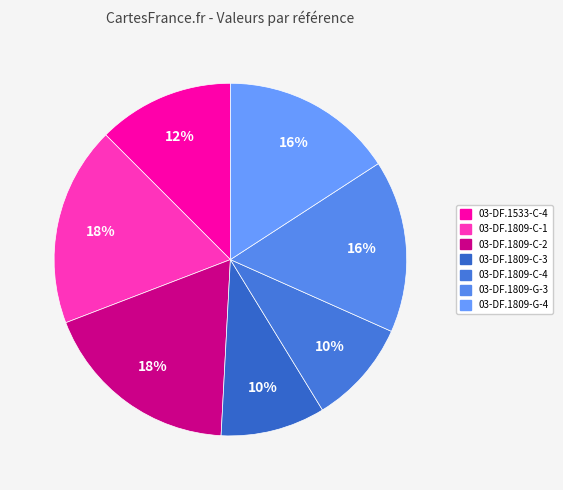

True or false: 03-DF.1809-G-3 accounts for 3% of the total.

False